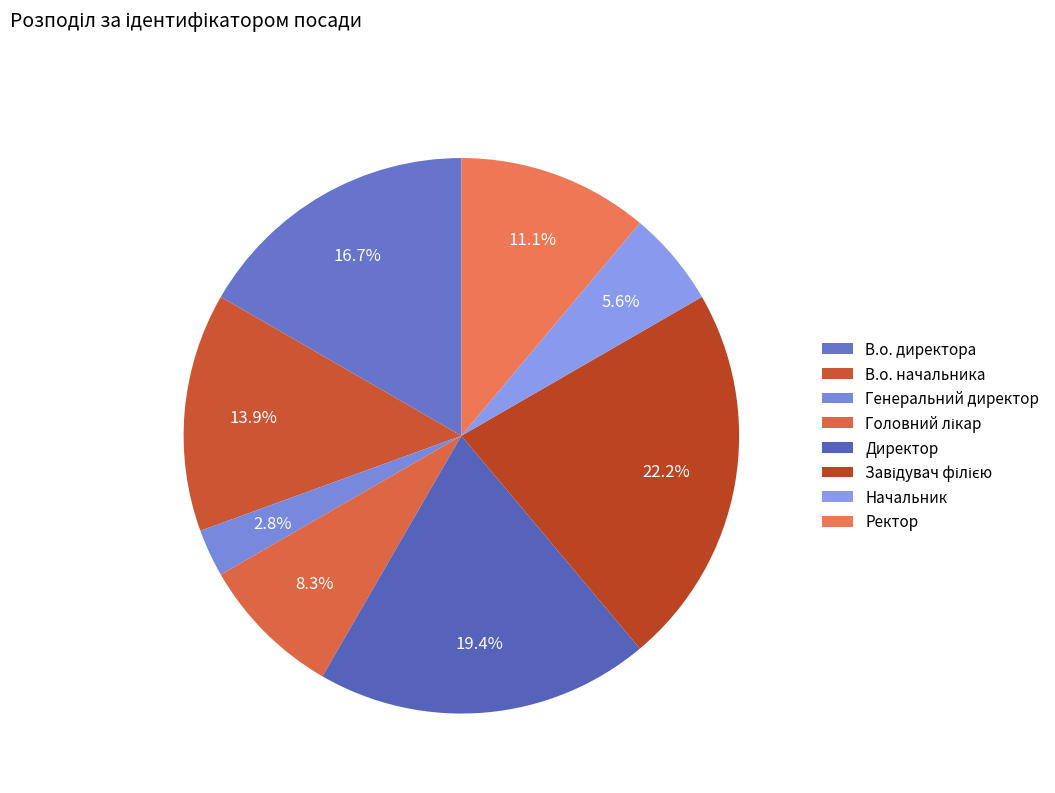

Is it true that Директор is 27% of the pie?

False